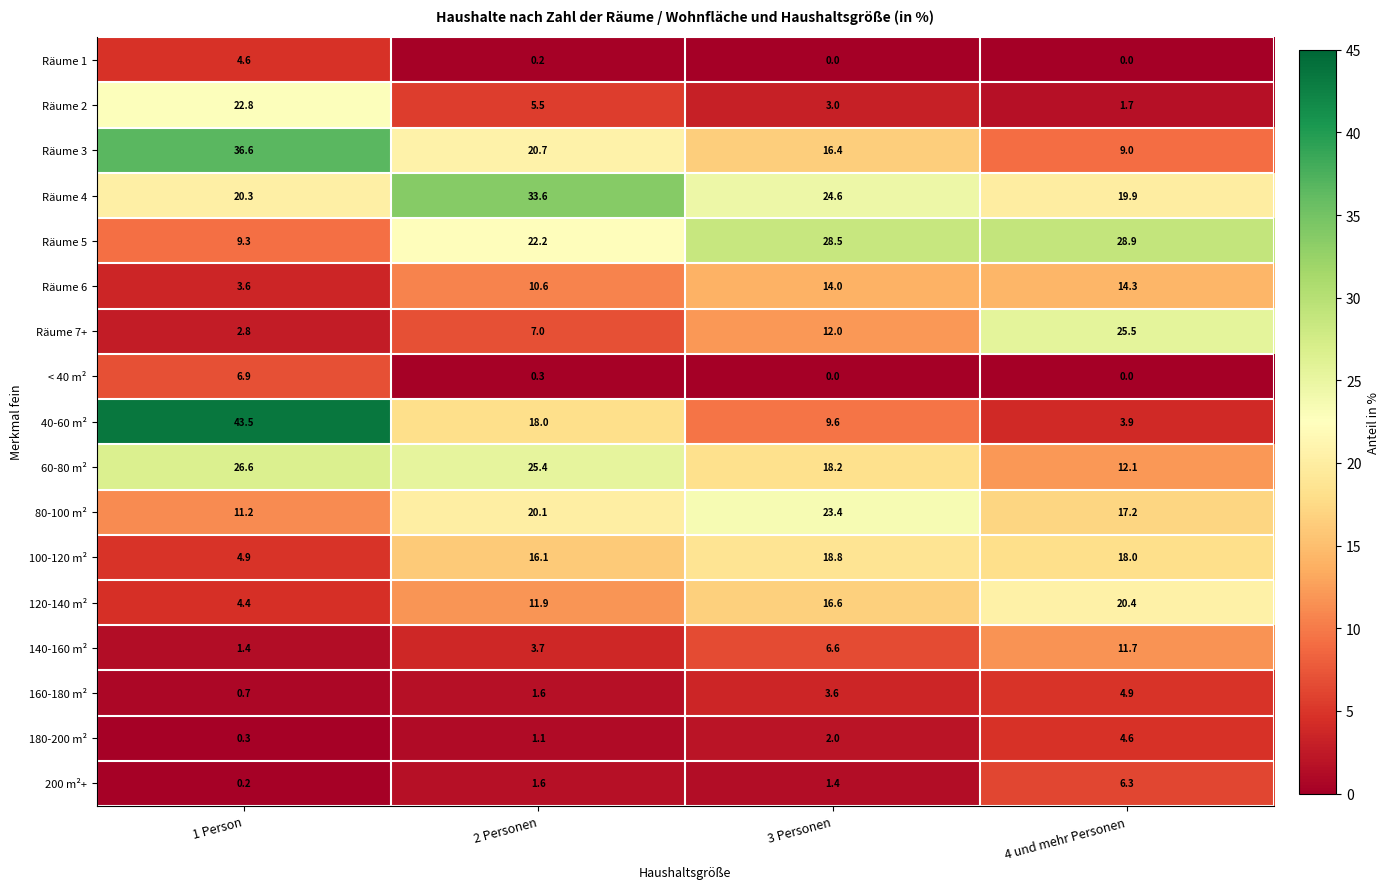

What is the approximate value of Räume 5 at 3 Personen?

28.5